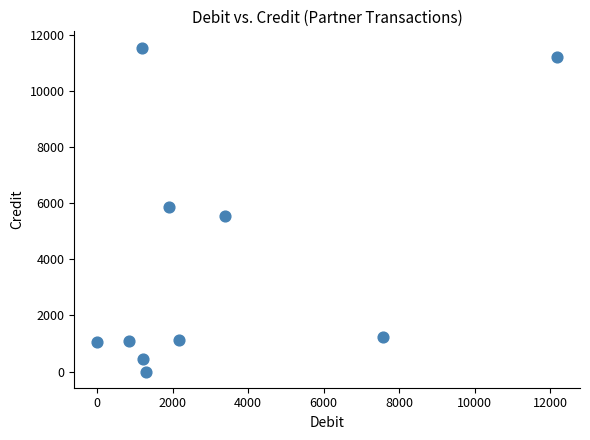

What is the average X value?

3174.0